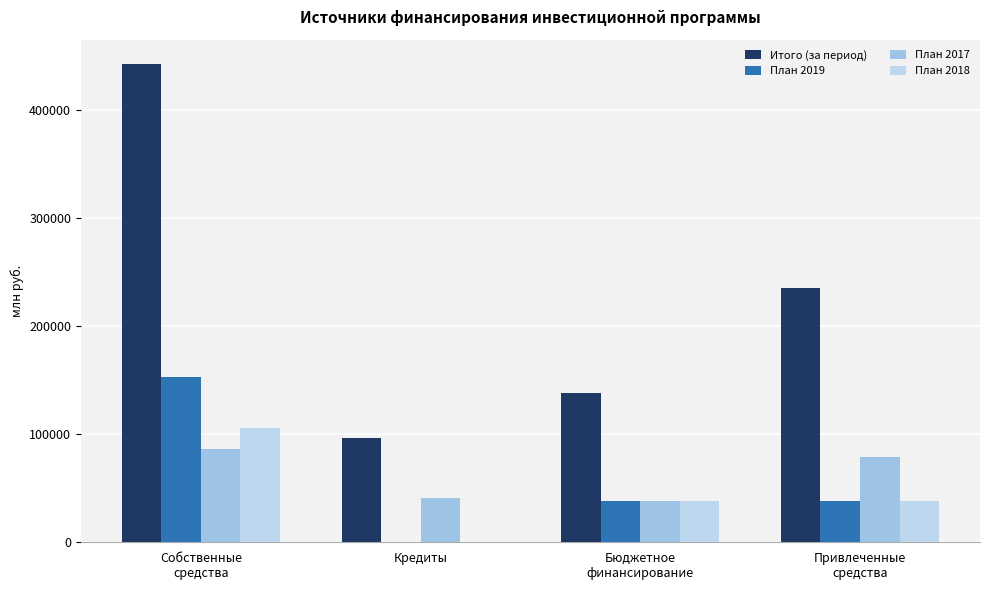

What is the difference between the План 2018 values at Собственные
средства and Бюджетное
финансирование?

66848.3